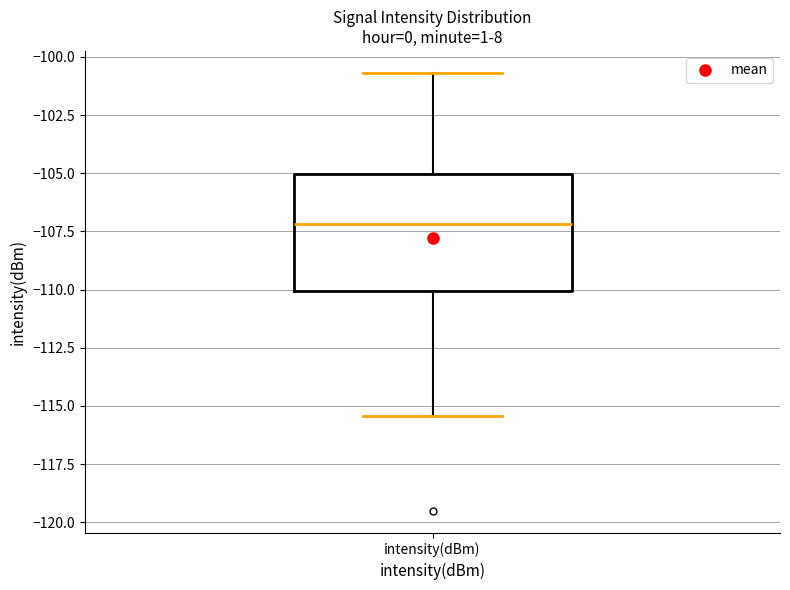

Where does the median line of the box for intensity(dBm) sit on the y-axis? The values are not printed on the chart, so give them approximately, as read against the axis.

-107.0